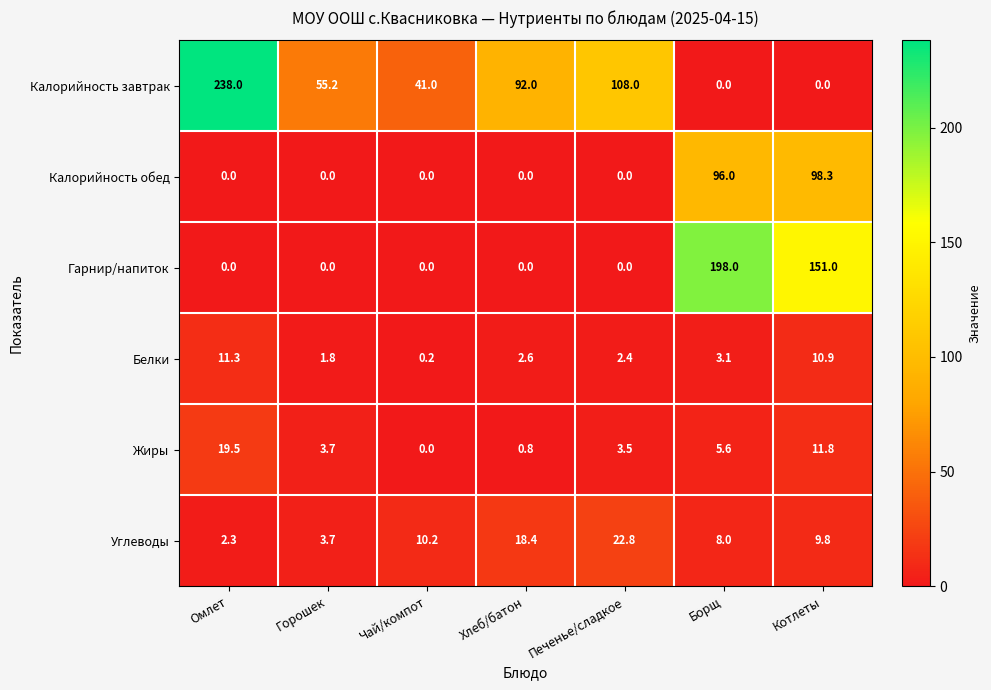

At which category is the sum across all series the highest?

Борщ